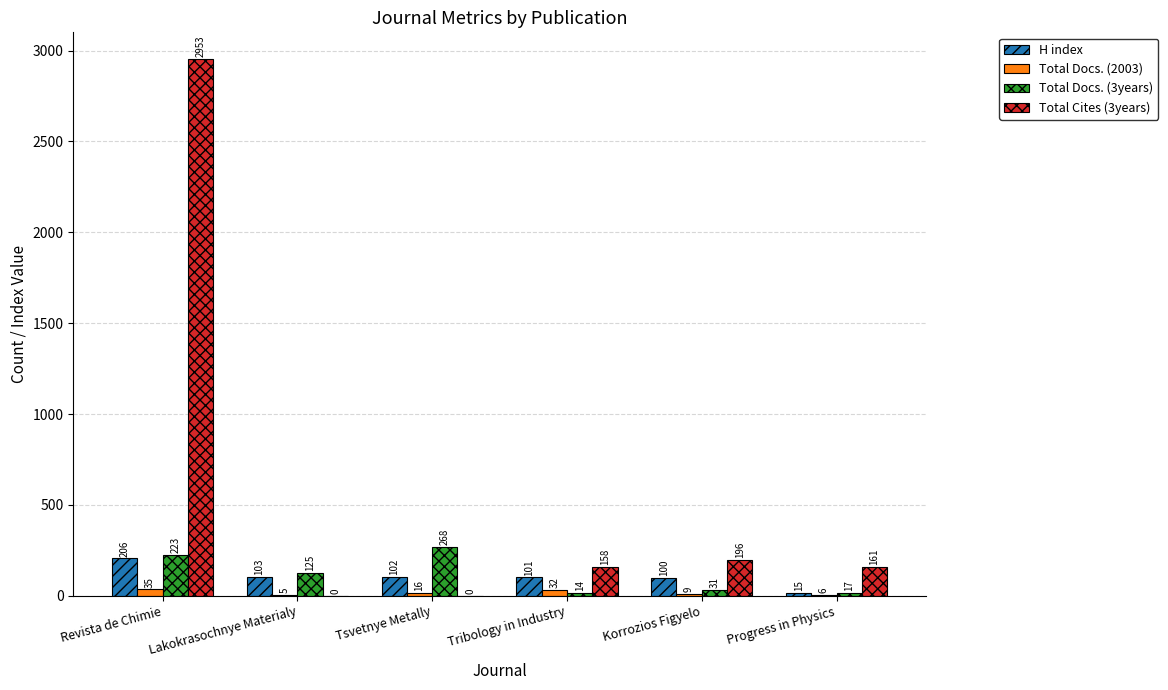

Reading left to right, what are all the values shown in this chart?

H index: 206	103	102	101	100	15
Total Docs. (2003): 35	5	16	32	9	6
Total Docs. (3years): 223	125	268	14	31	17
Total Cites (3years): 2953	0	0	158	196	161